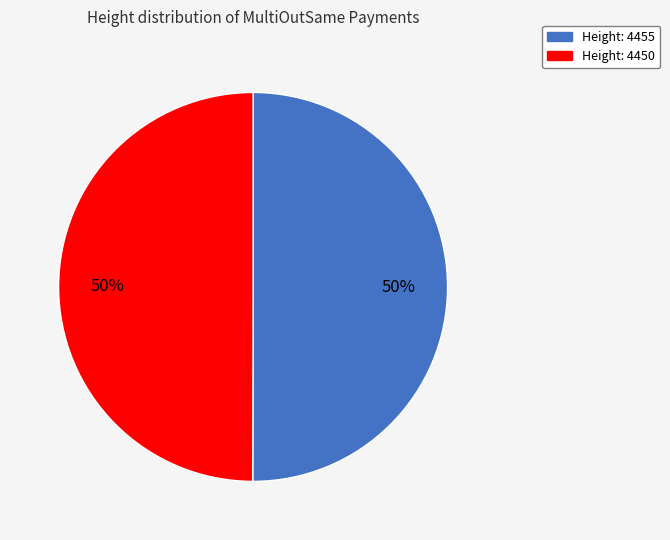

To the nearest percent, what is the average slice percentage?

50%